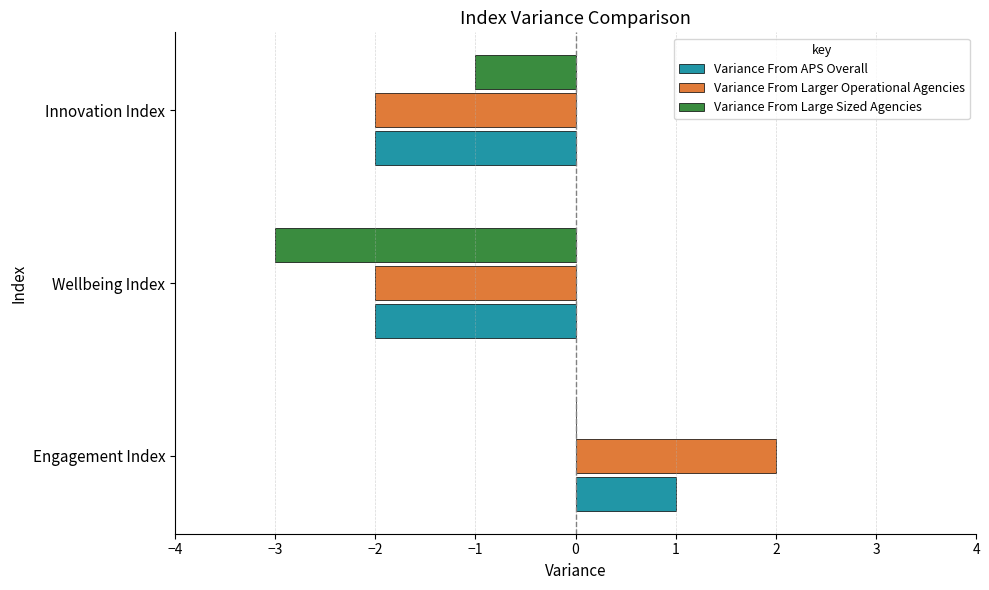

Is it true that Variance From Large Sized Agencies equals -5 at Wellbeing Index?

False